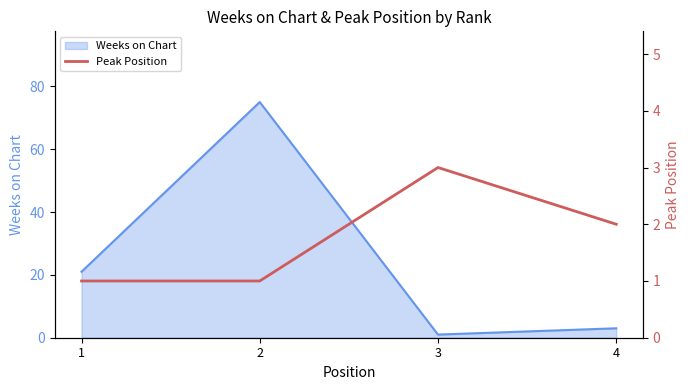

Between 2 and 1, which is larger?

2